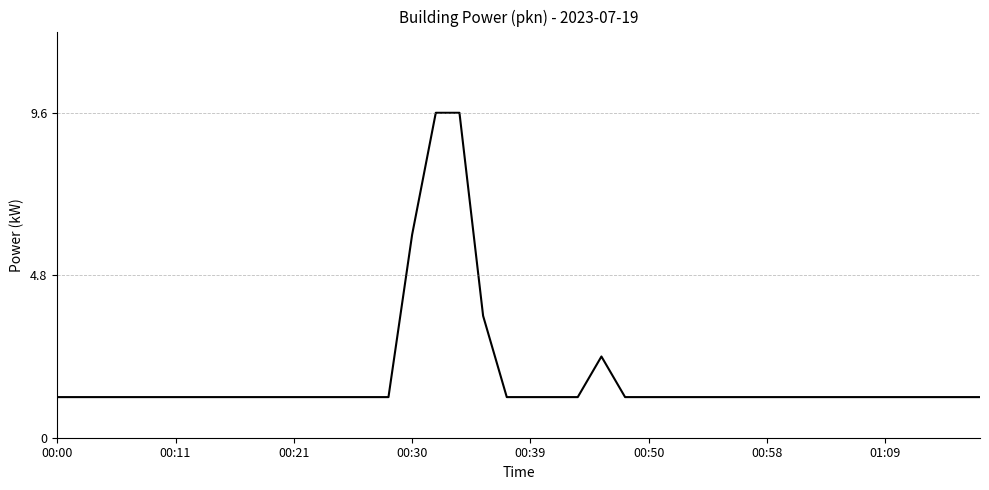

Does the chart display data point markers on the line(s)?

No